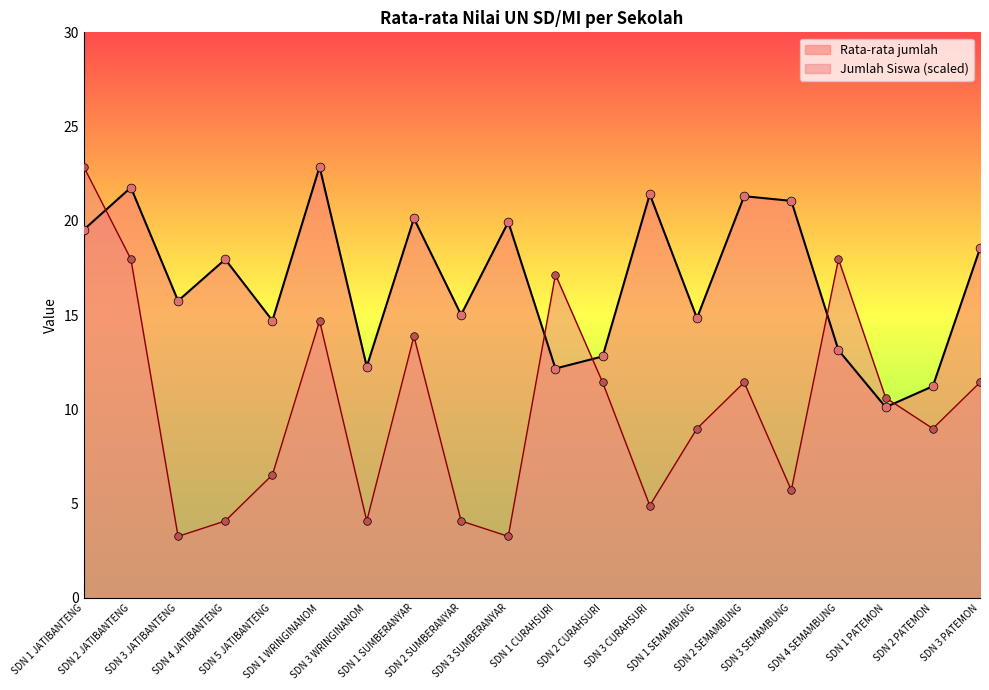

At how many categories does at least one series exceed 11?

19